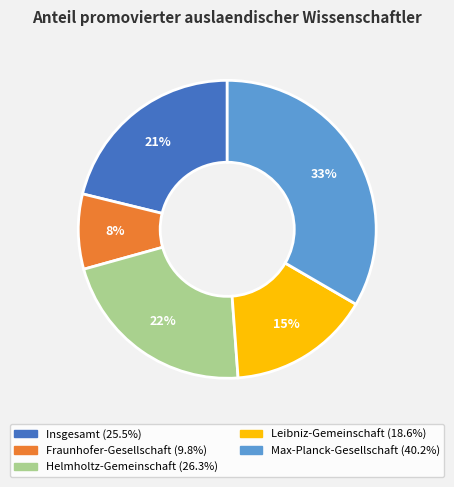

How many segments does this pie chart have?

5